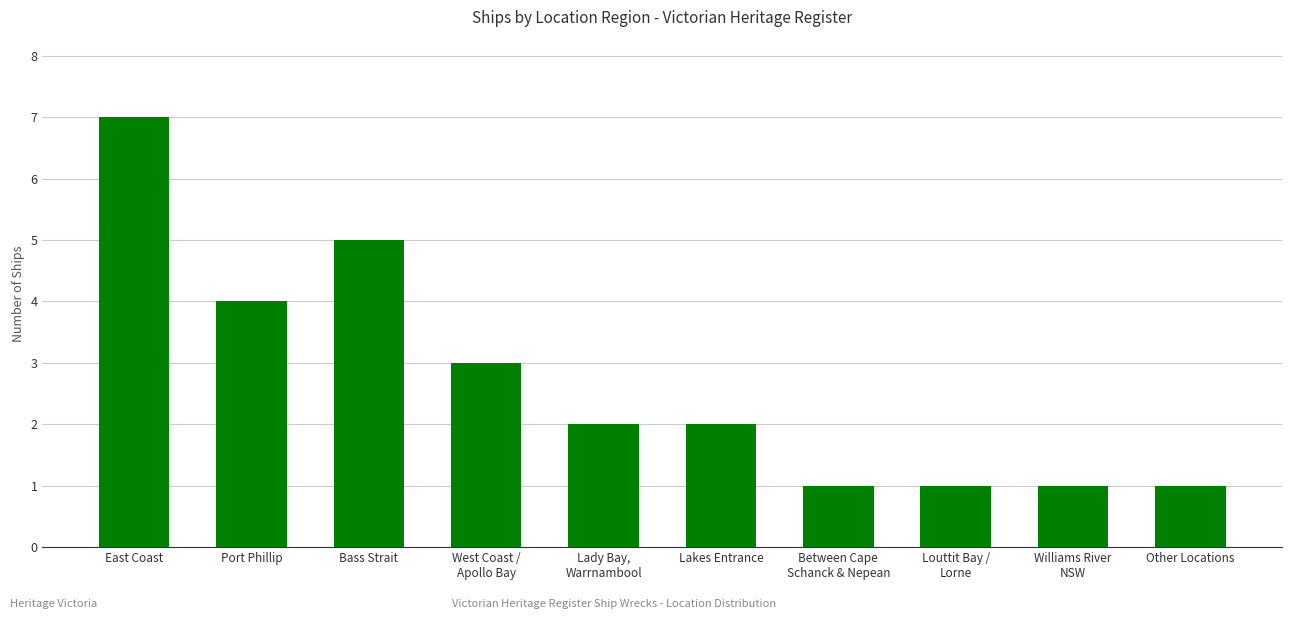

What is the greatest value displayed?

7